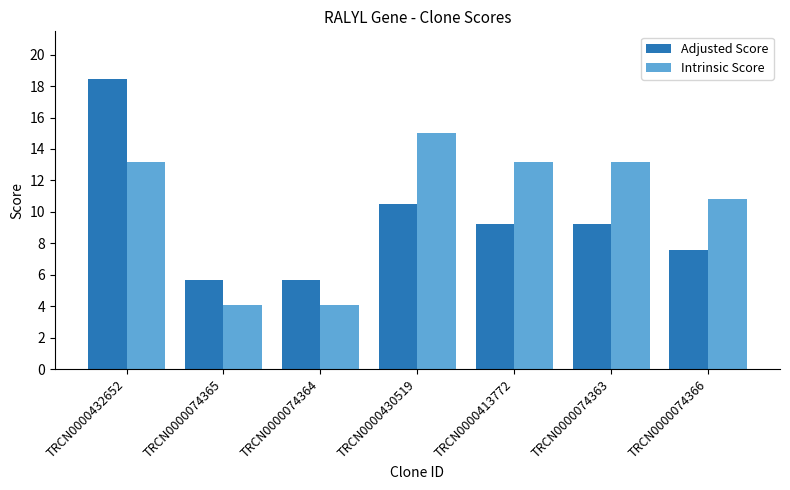

At TRCN0000074365, list the series in order from smallest to largest.

Intrinsic Score, Adjusted Score